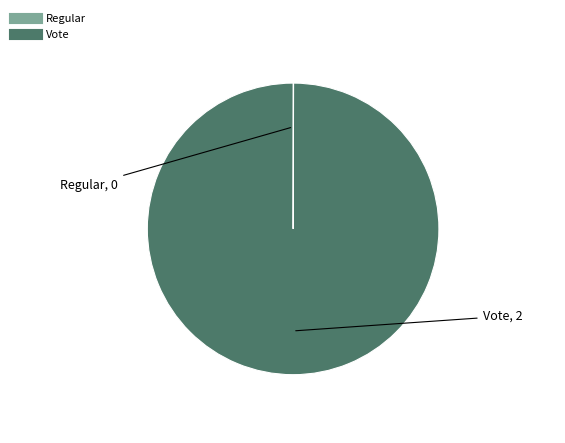

What is the largest slice in the pie chart?

Vote